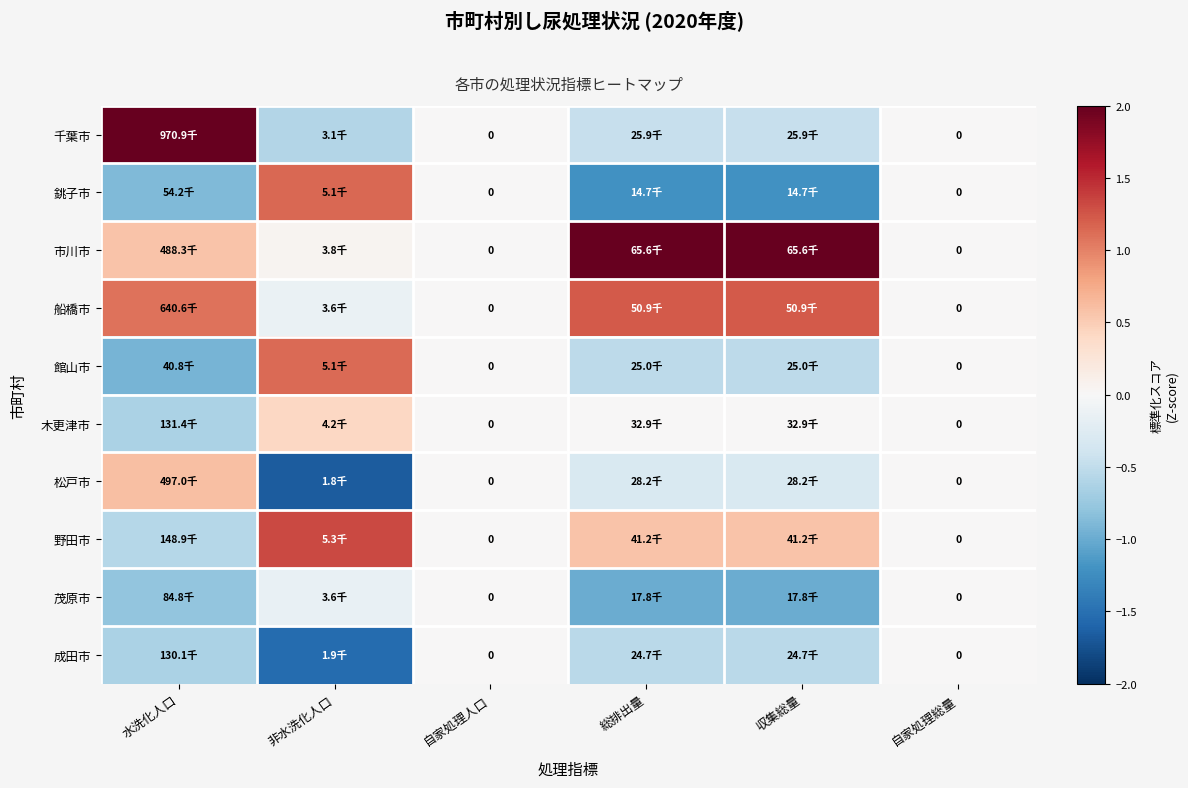

Is it true that 木更津市 equals 0.0 at 総排出量?

False